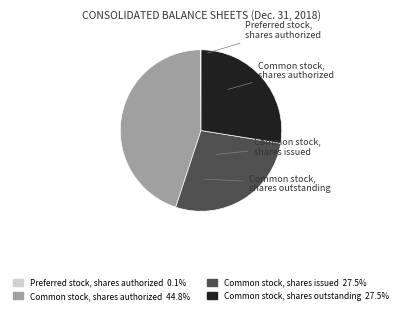

The Common stock, shares issued slice represents 22% of the pie. True or false?

False